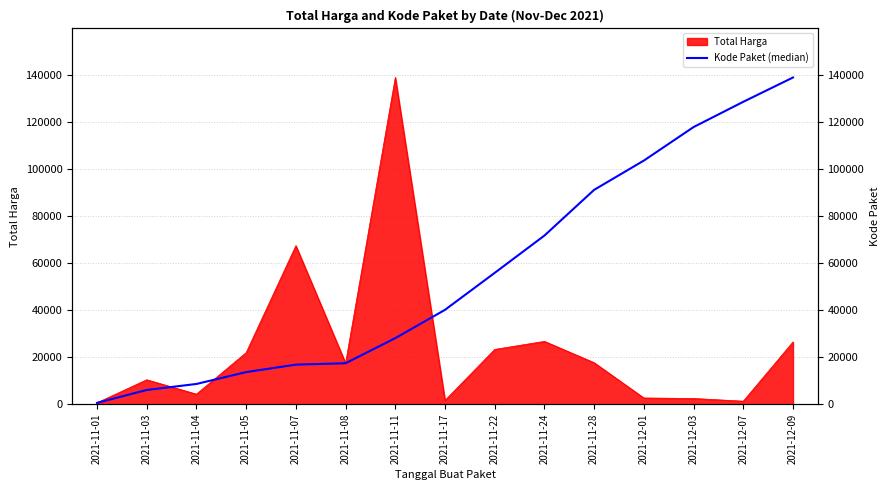

At which label is the value closest to 69708?

2021-11-24